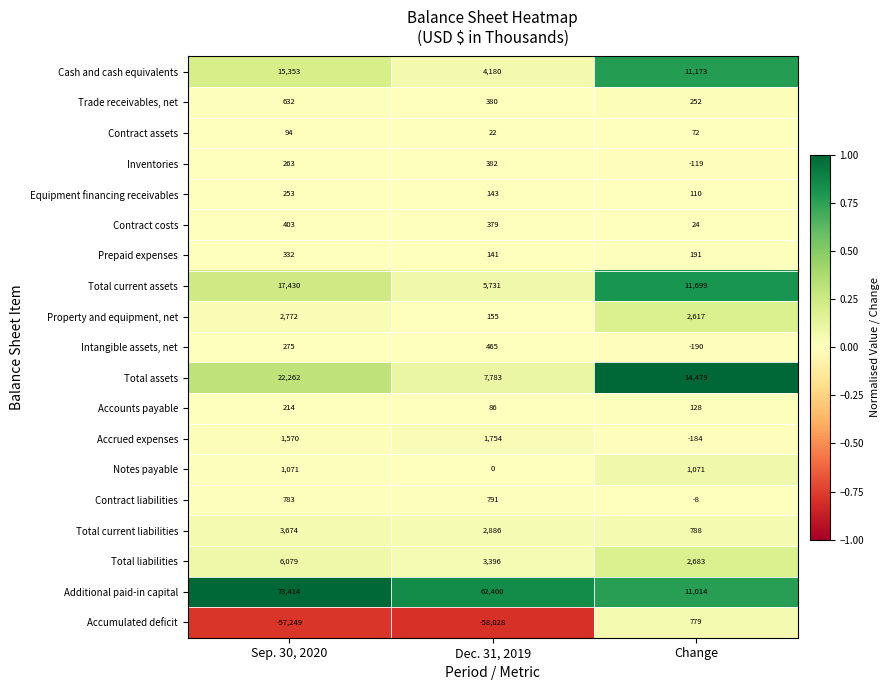

Between Sep. 30, 2020 and Change, which series saw the biggest shift?

Additional paid-in capital